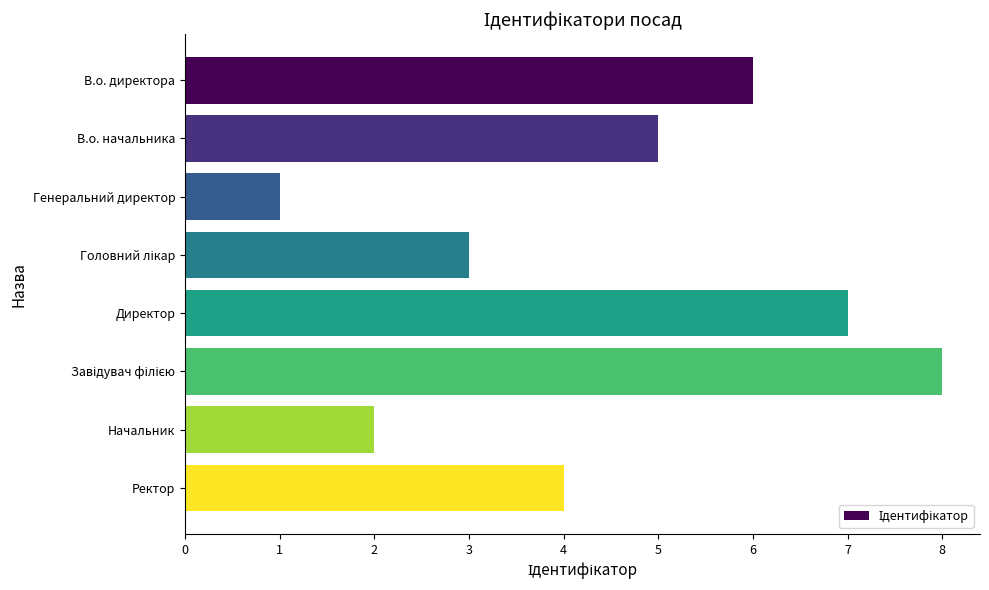

Is it true that the value at Ректор is 4?

True